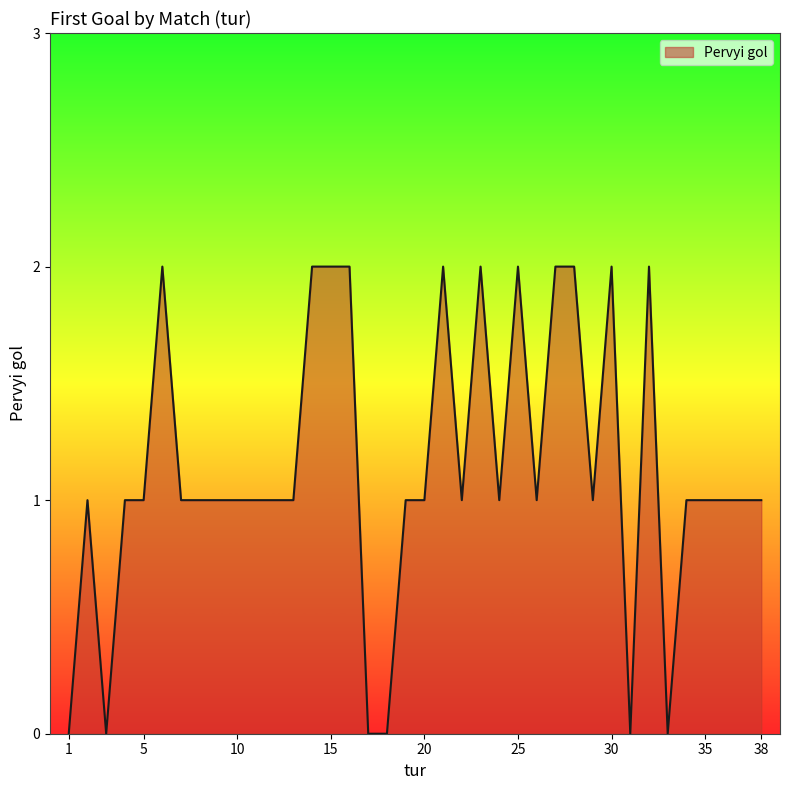

At which category does the data reach its first local valley?

3